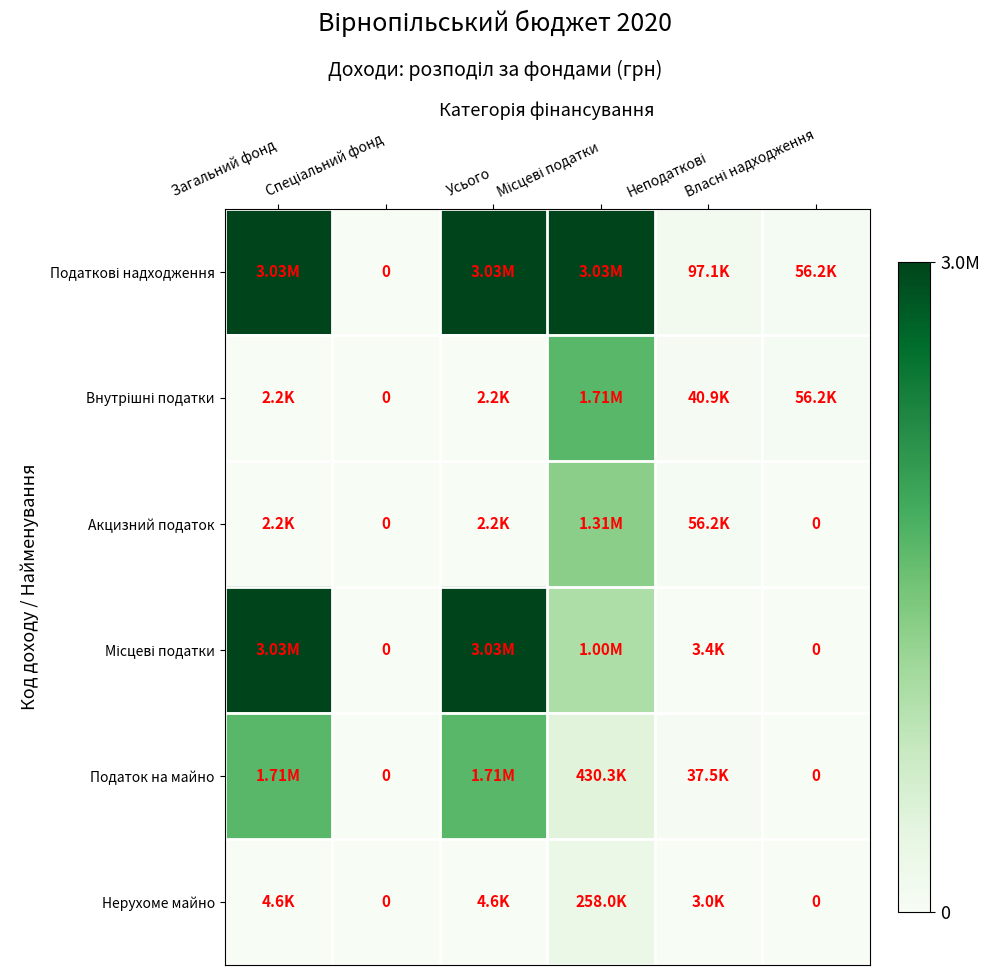

Which series changed the most between Спеціальний фонд and Неподаткові?

Податкові надходження